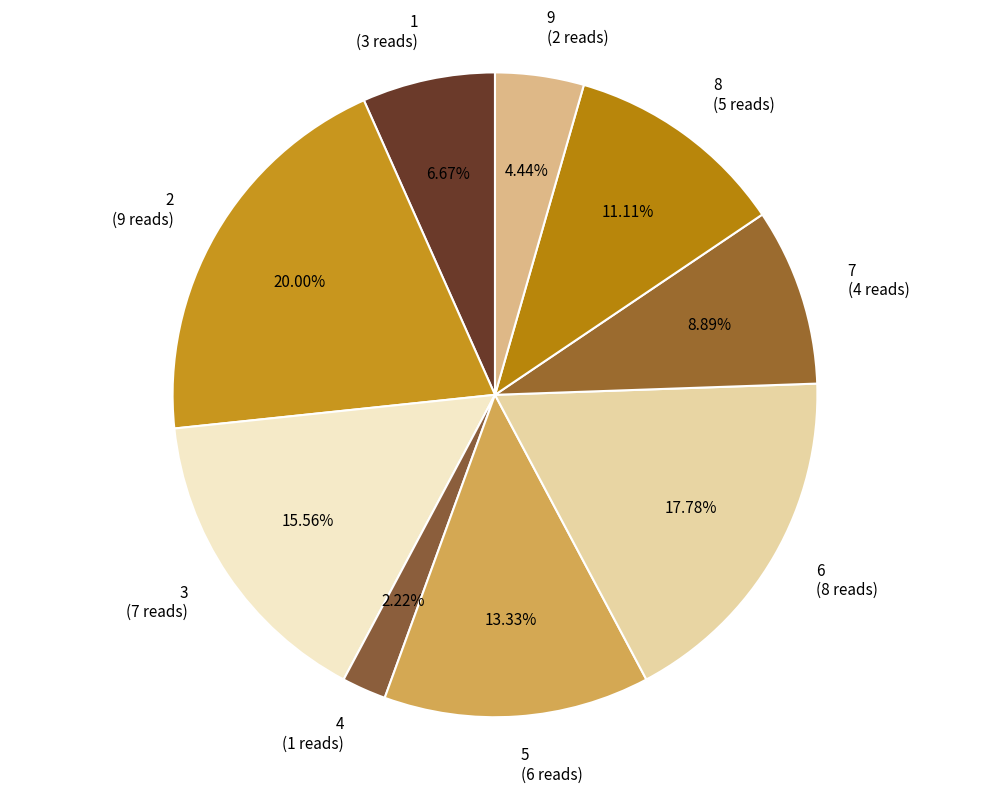

Rank the categories by value from lowest to highest.

4, 9, 1, 7, 8, 5, 3, 6, 2